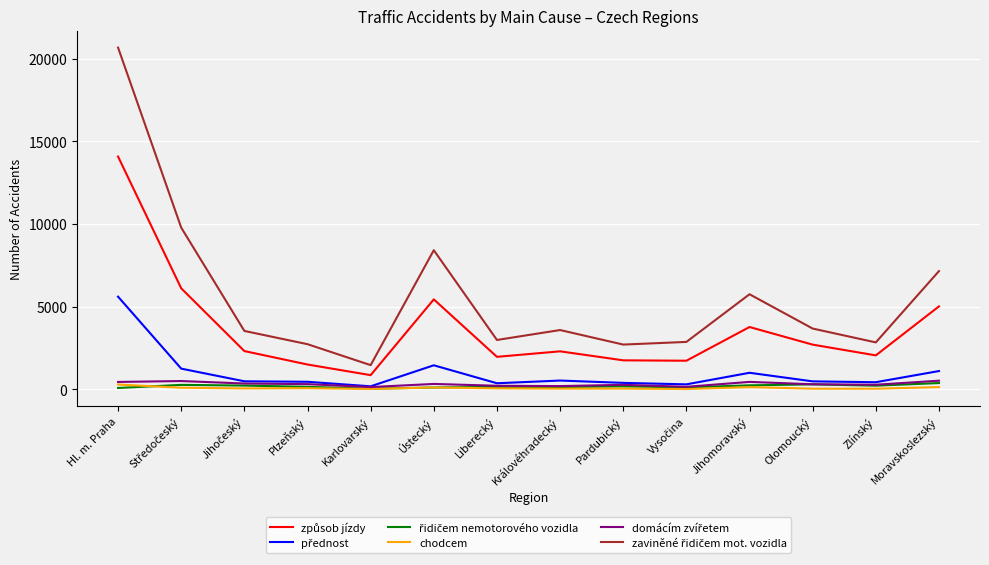

What is the greatest value displayed?

20667